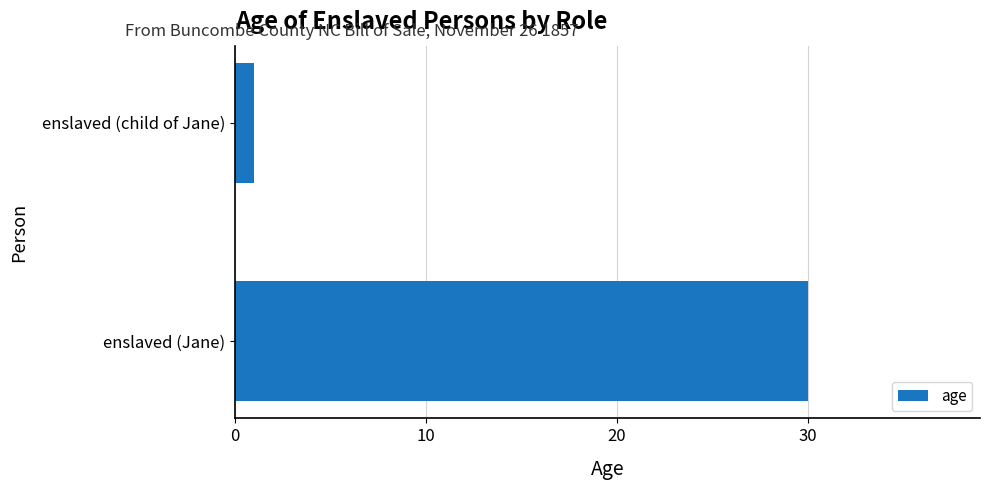

List the labels in order of value, largest first.

enslaved (Jane), enslaved (child of Jane)